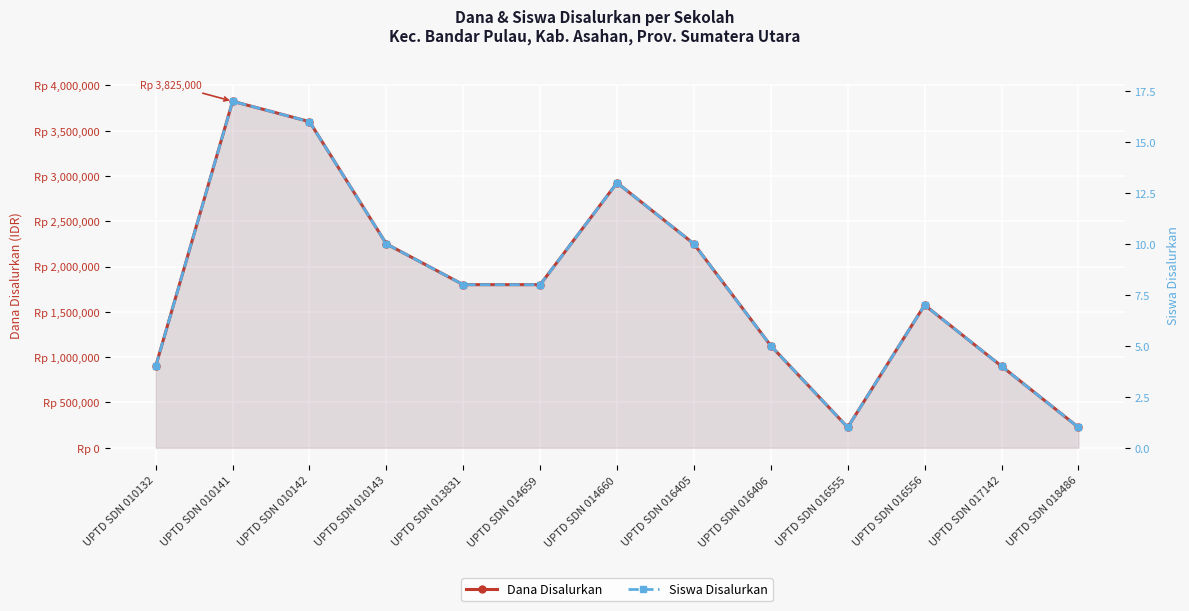

True or false: Dana Disalurkan and Siswa Disalurkan cross at least once.

False